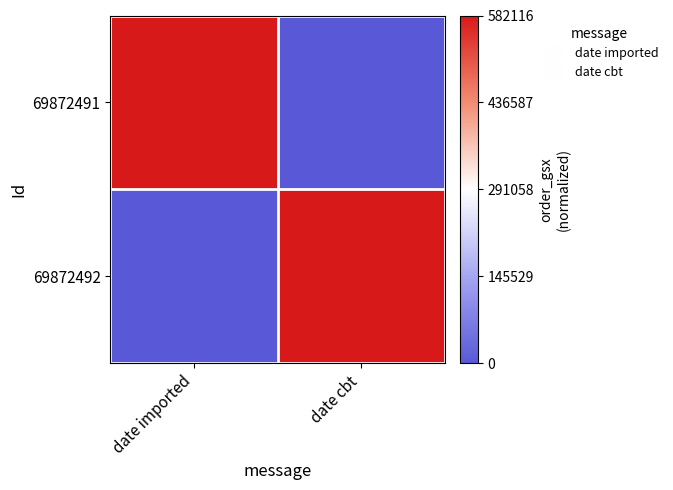

At how many categories does at least one series exceed 0?

2